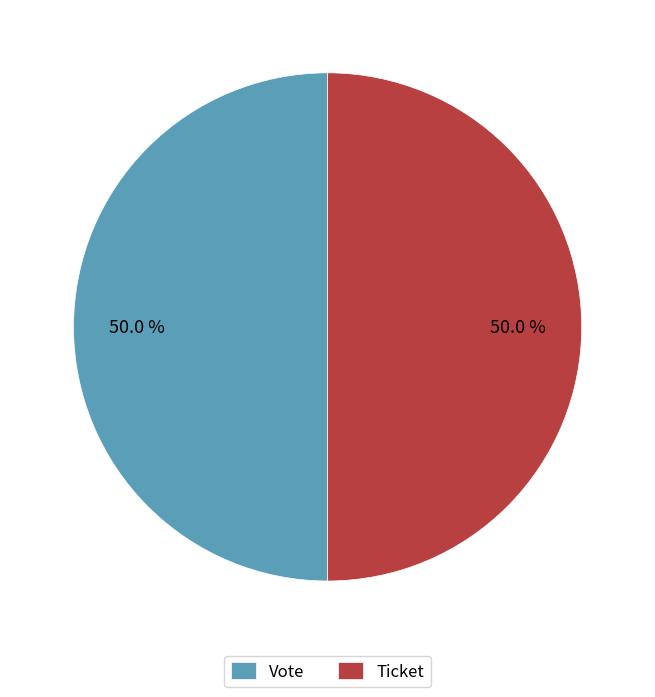

To the nearest percent, what is the difference between the largest and smallest slice percentages?

0%